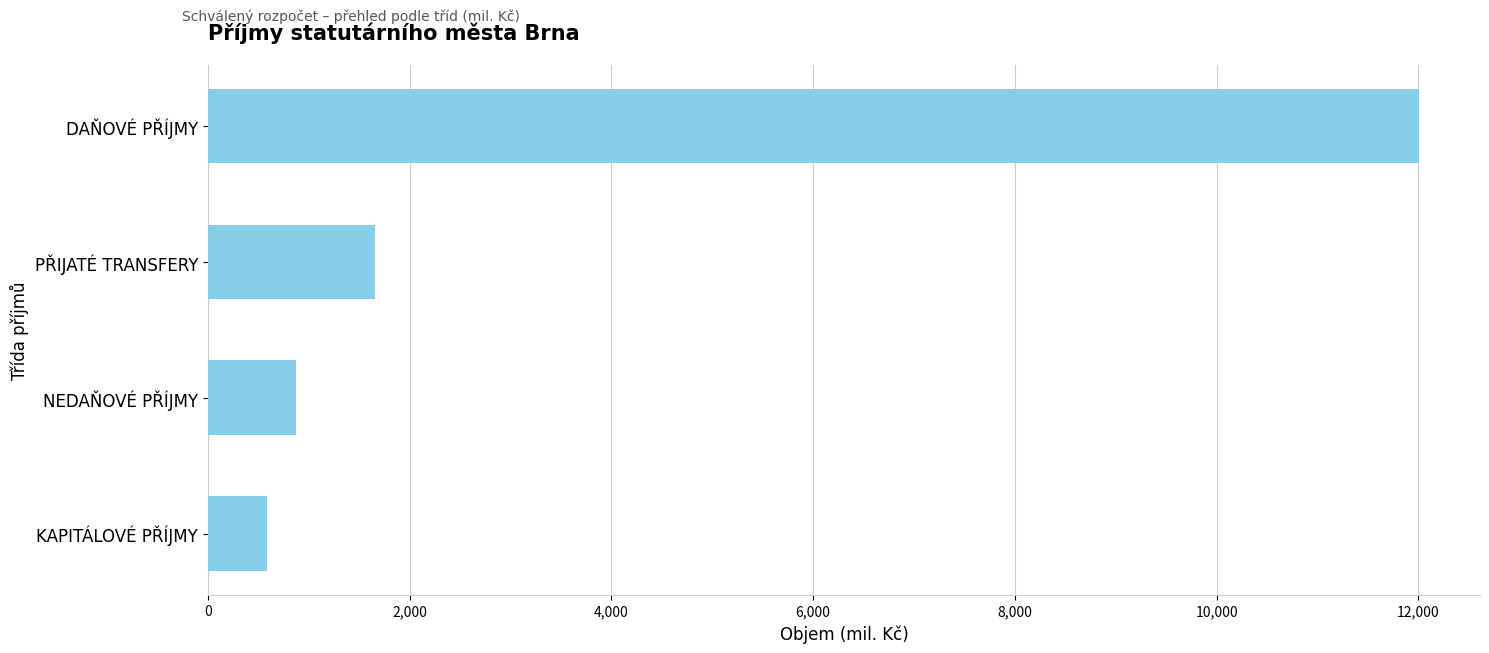

The value at KAPITÁLOVÉ PŘÍJMY is 590.0. True or false?

True